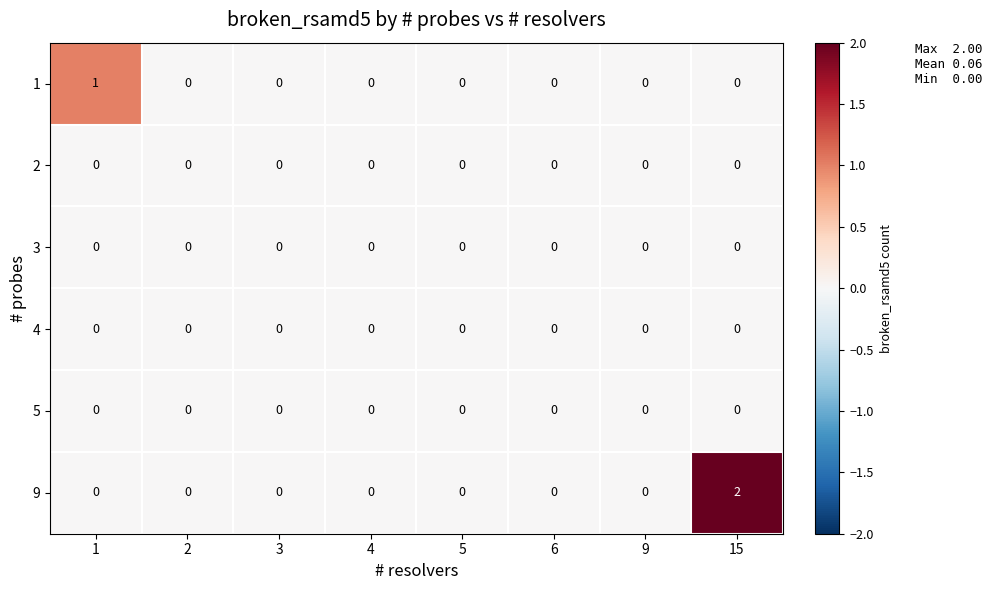

At which category is the sum across all series the highest?

15